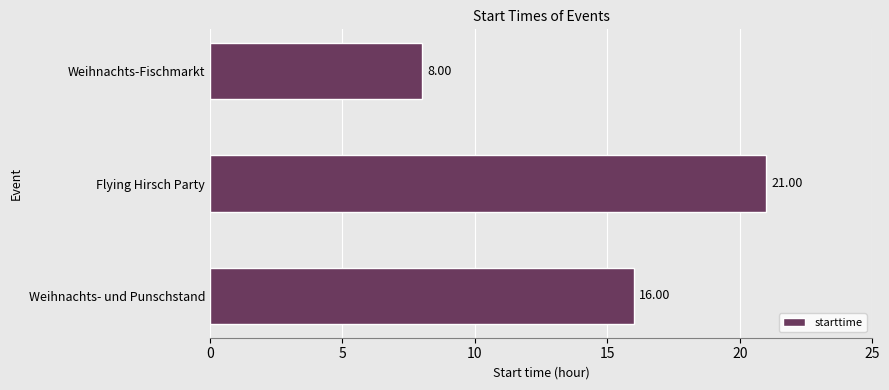

At which label is the value closest to 14?

Weihnachts- und Punschstand